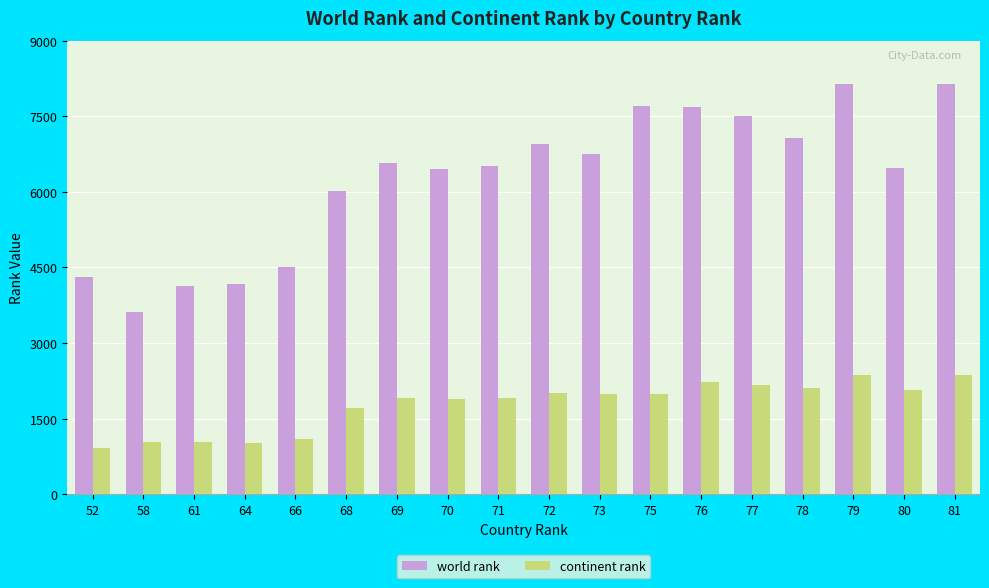

Does the chart contain any negative values?

No